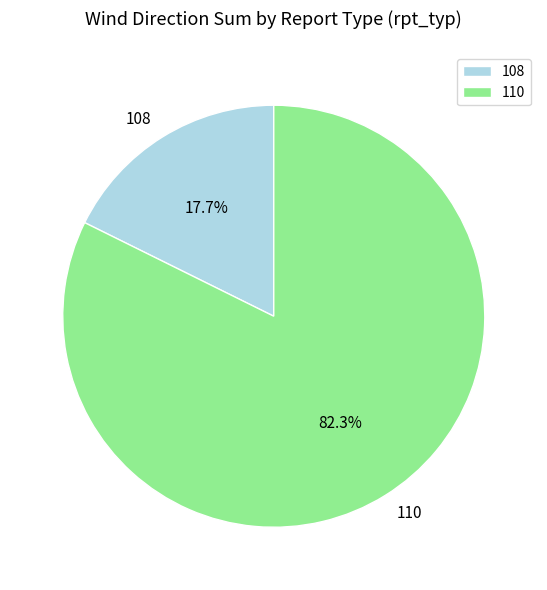

What is the largest slice in the pie chart?

110